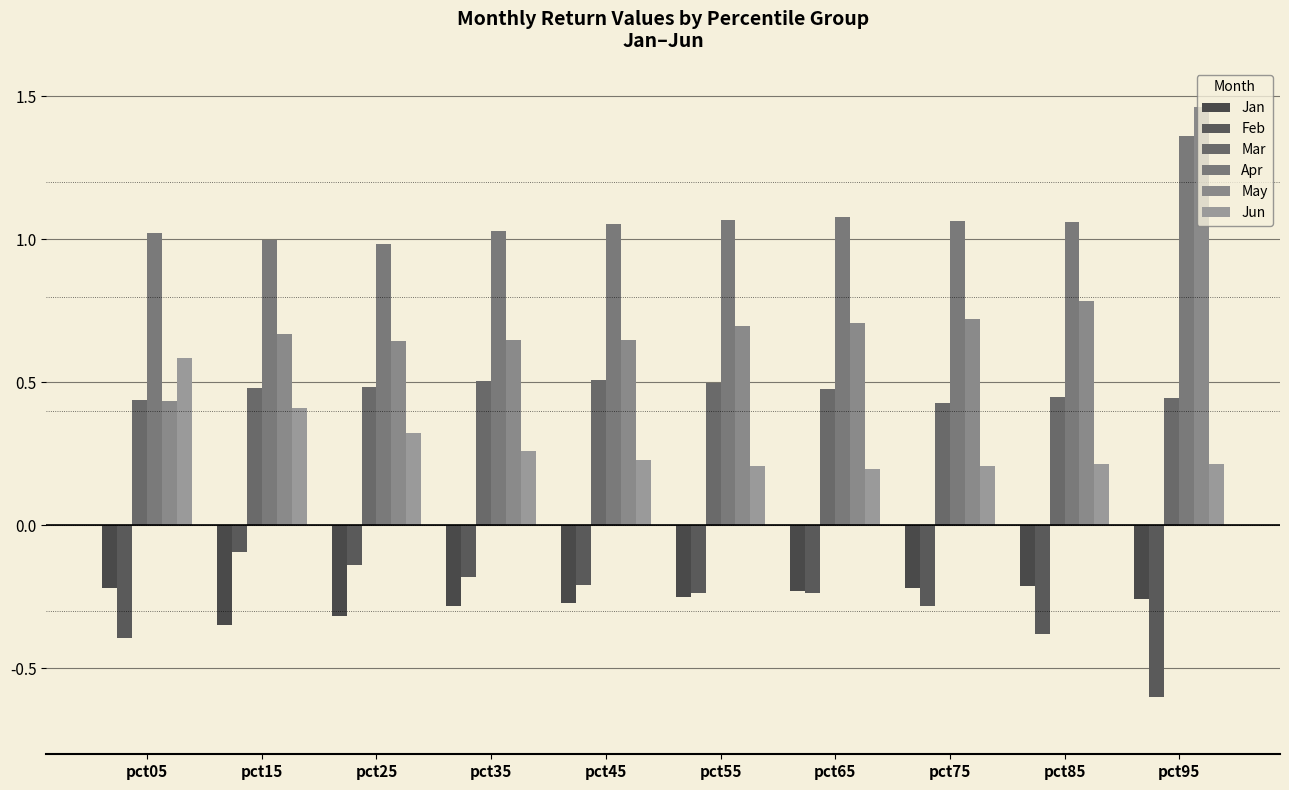

What is the value of the Jan bar at the 10th from the left?

-0.3